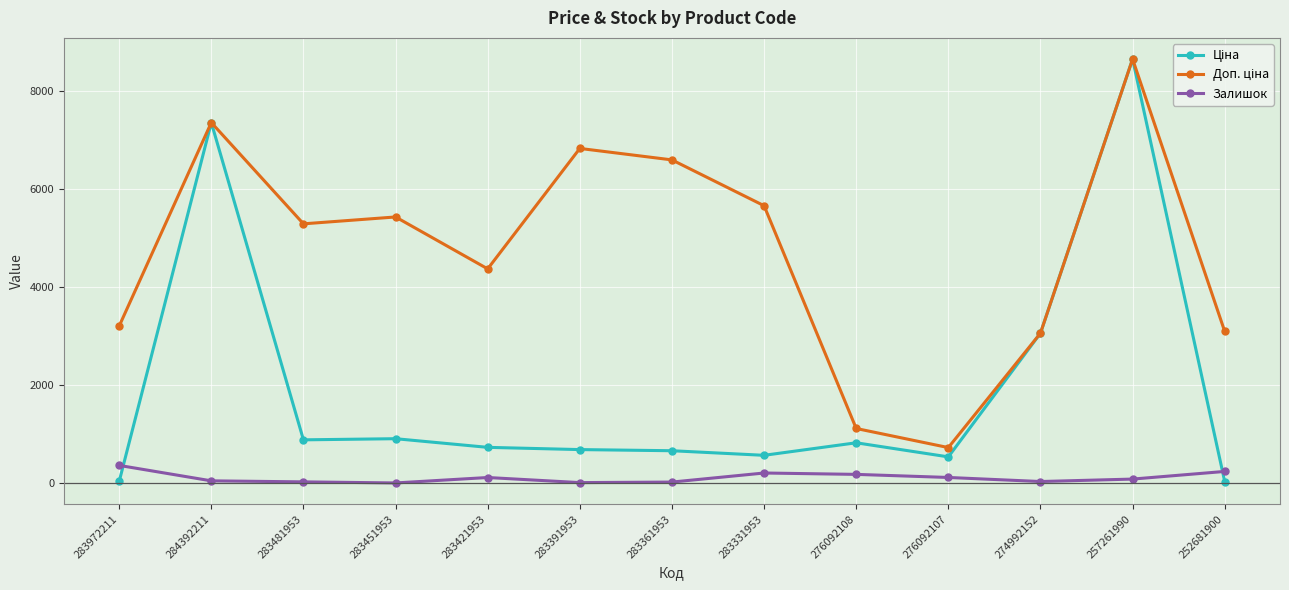

Is it true that Залишок equals 113.0 at 283421953?

True